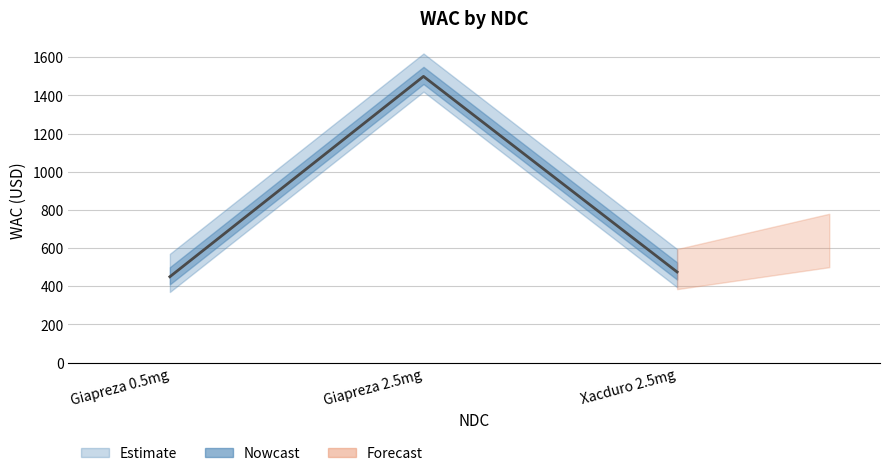

How many categories are shown in the chart?

3